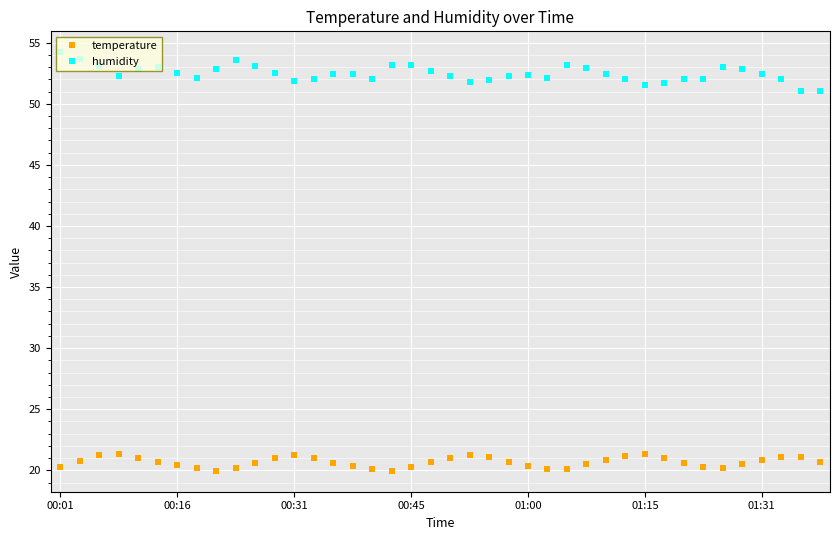

What is the maximum value shown in the chart?

54.2